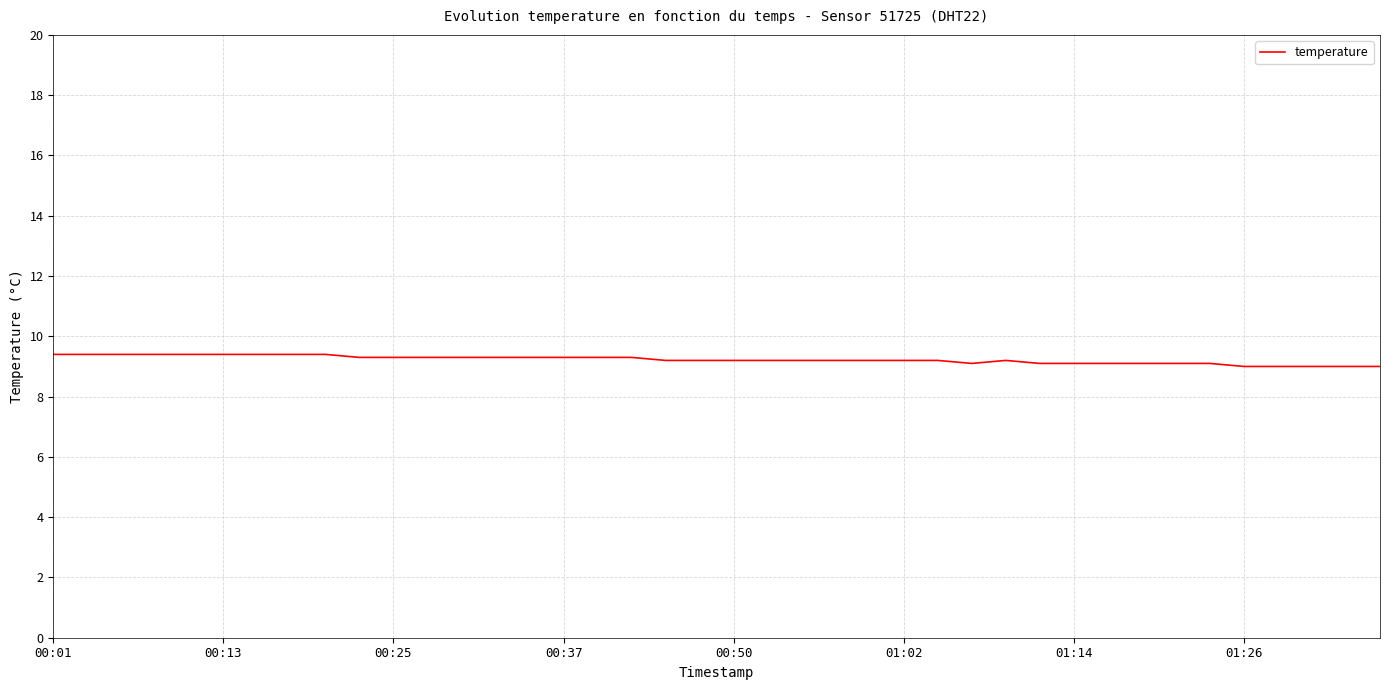

What is the maximum value shown in the chart?

9.4